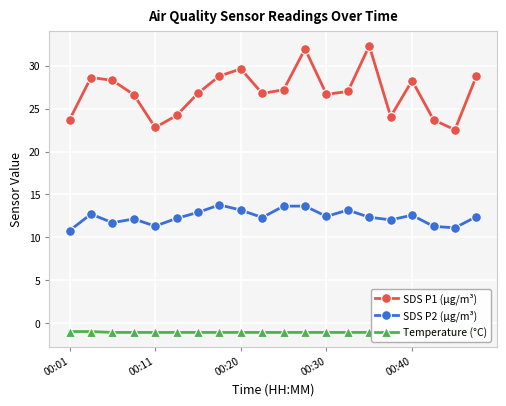

What is the highest value of the Temperature (°C) series?

-1.0